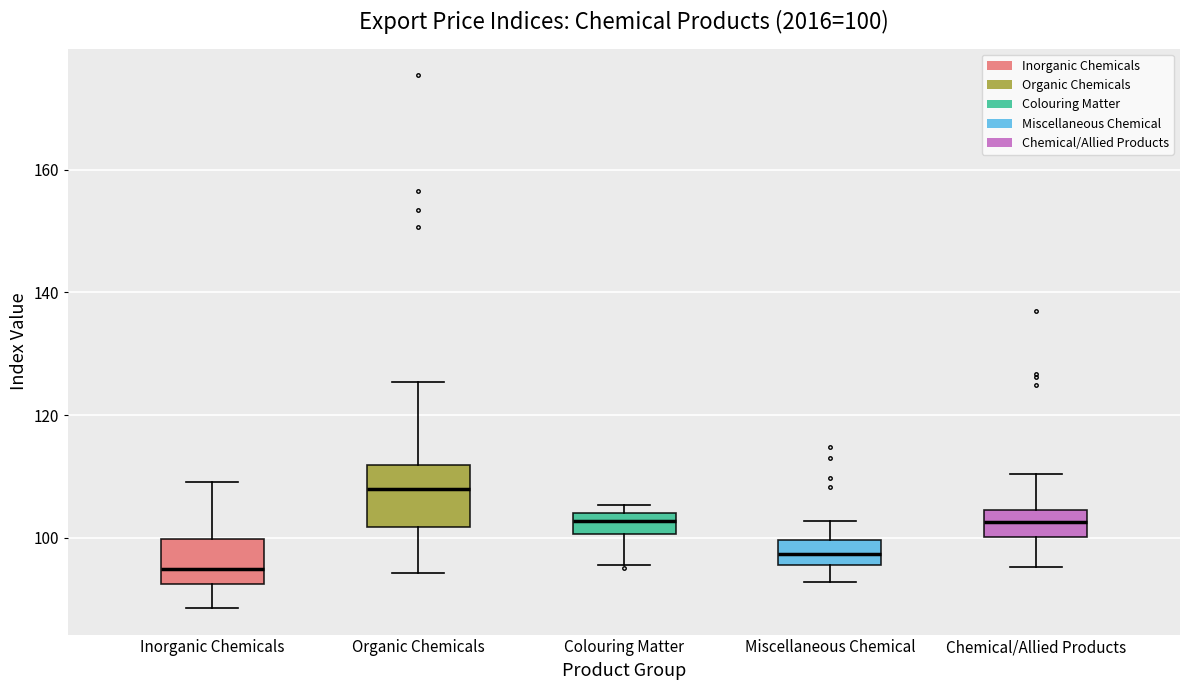

Which box's median line is the lowest?

Inorganic Chemicals